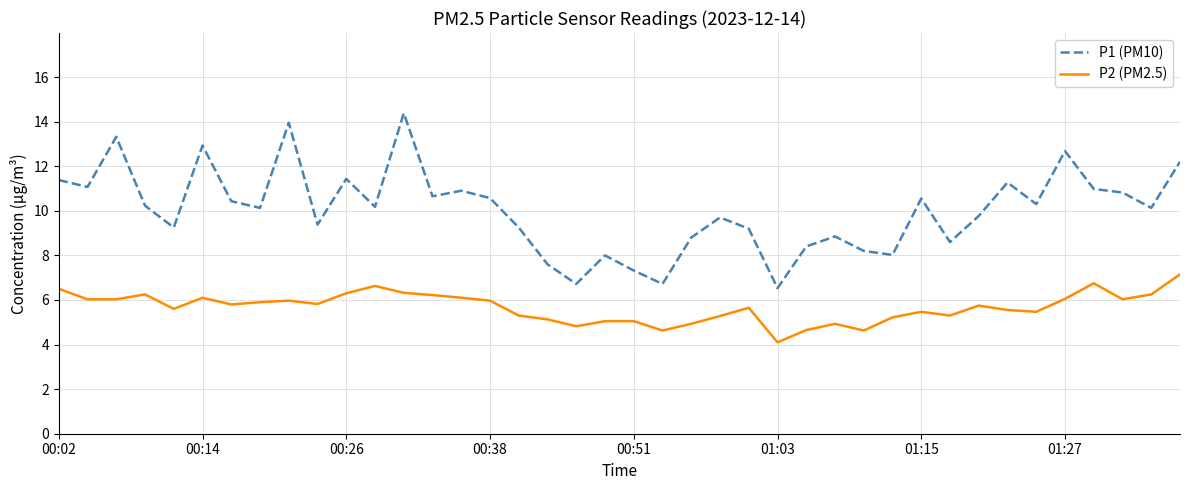

Rank the series by their average value, from highest to lowest.

P1 (PM10), P2 (PM2.5)